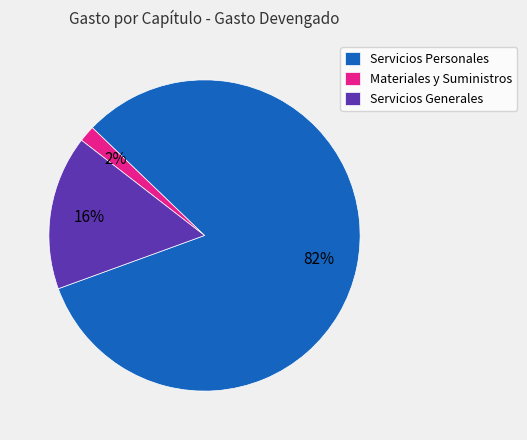

To the nearest percent, what portion does Servicios Personales represent?

82%